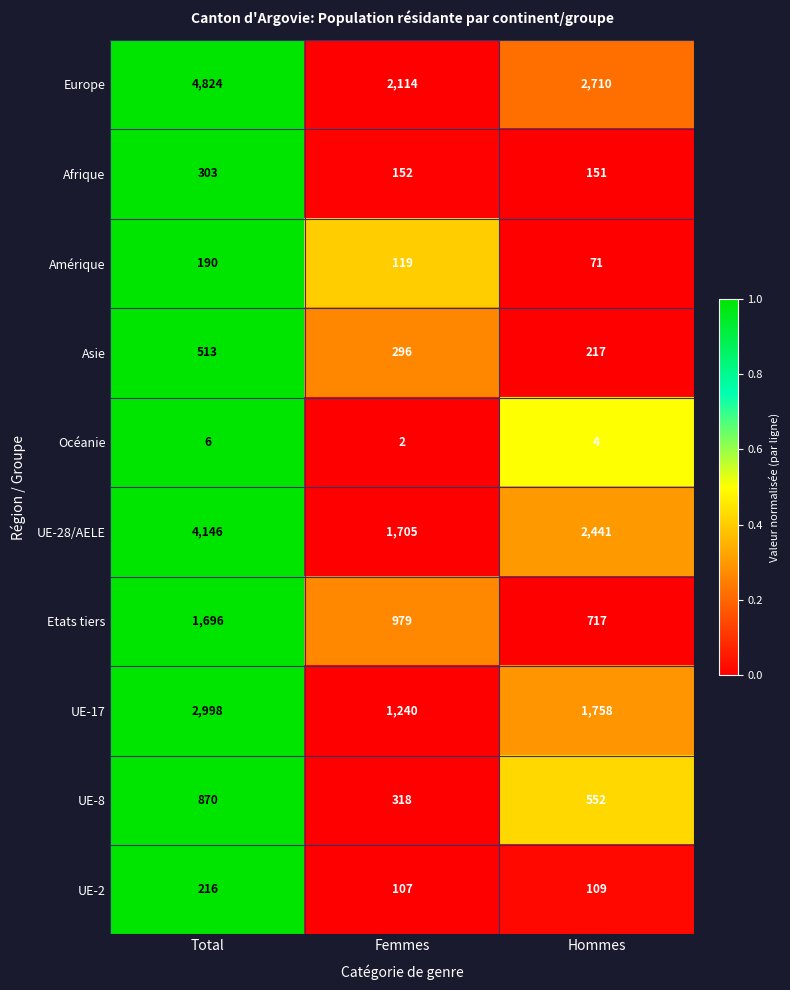

True or false: Europe has a value of 605 at Femmes.

False